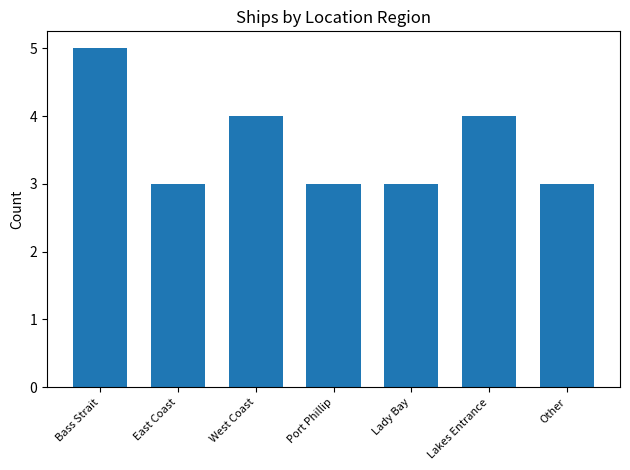

Which has a higher value, Lady Bay or West Coast?

West Coast